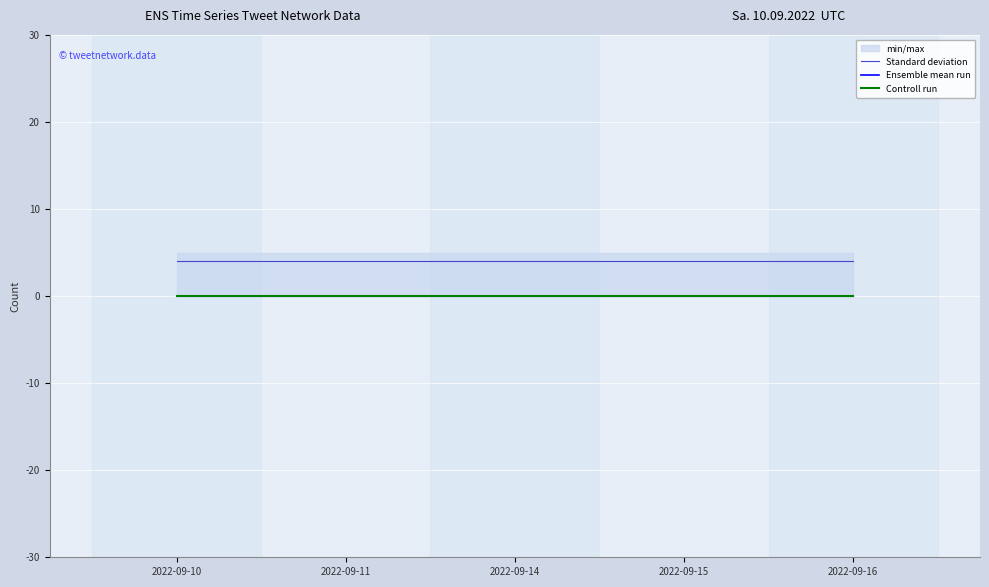

True or false: Ensemble mean run and Controll run cross at least once.

False